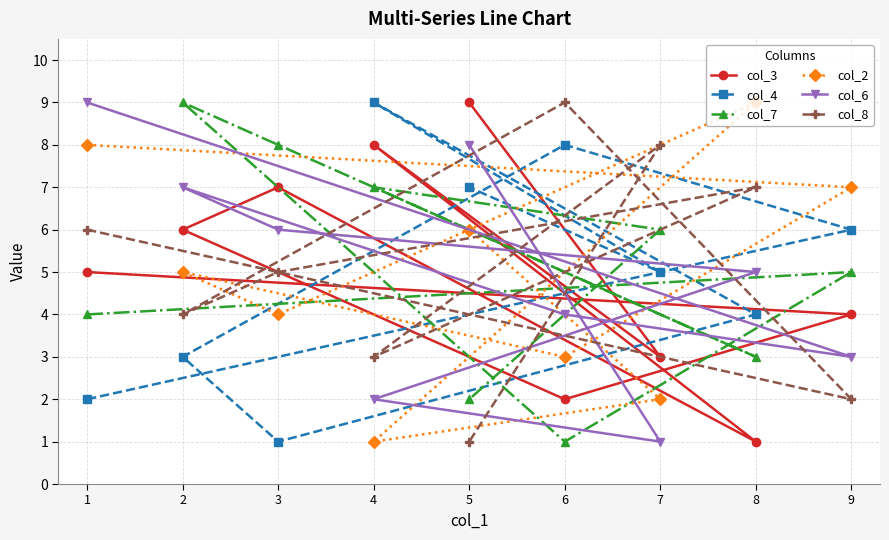

What is the total value across all series at 8?

29